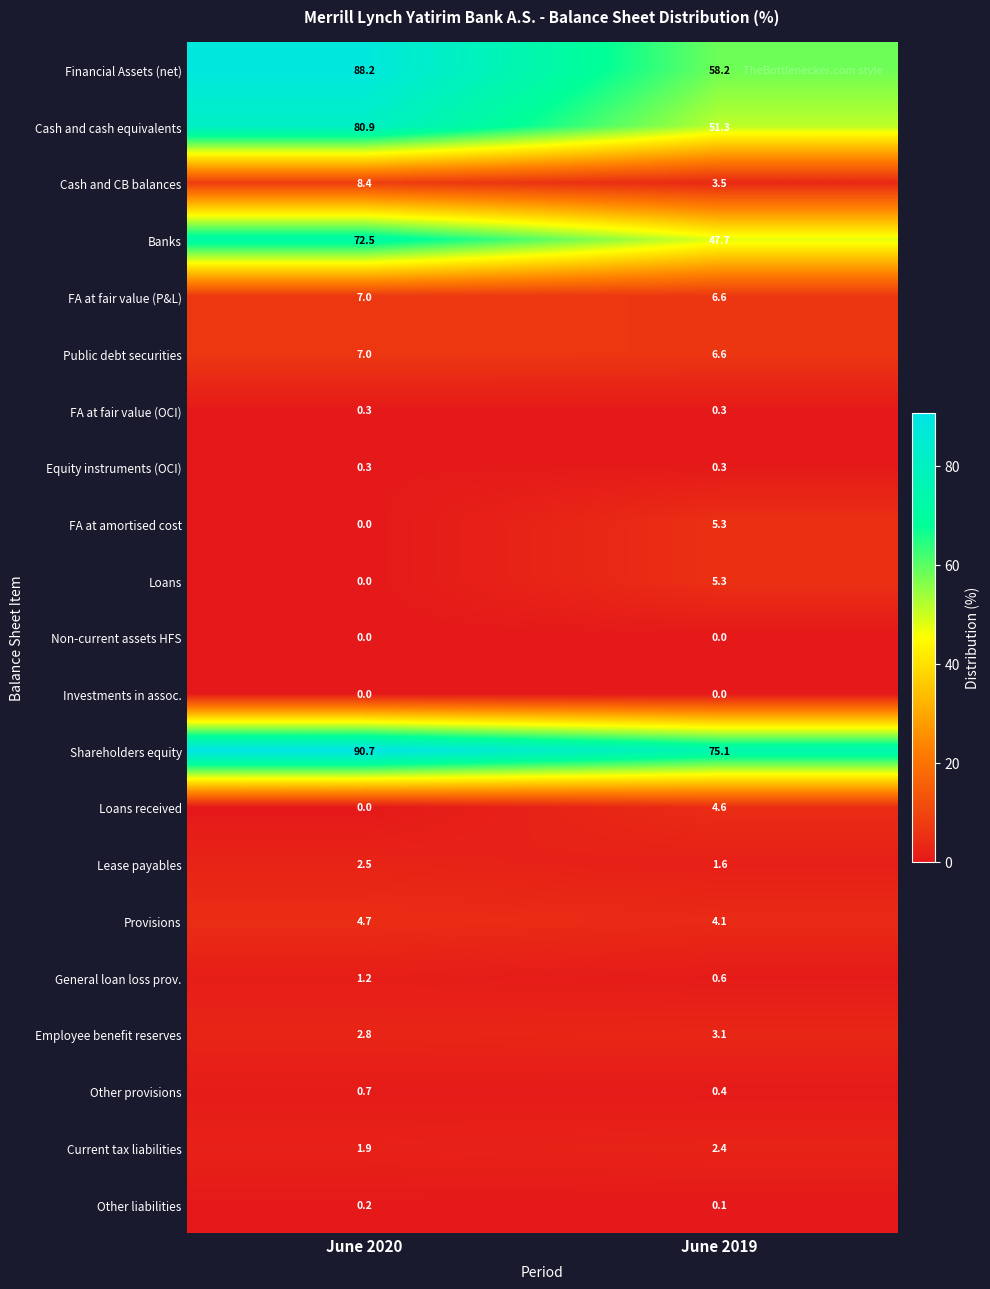

Which series has the largest total across all categories?

Shareholders equity